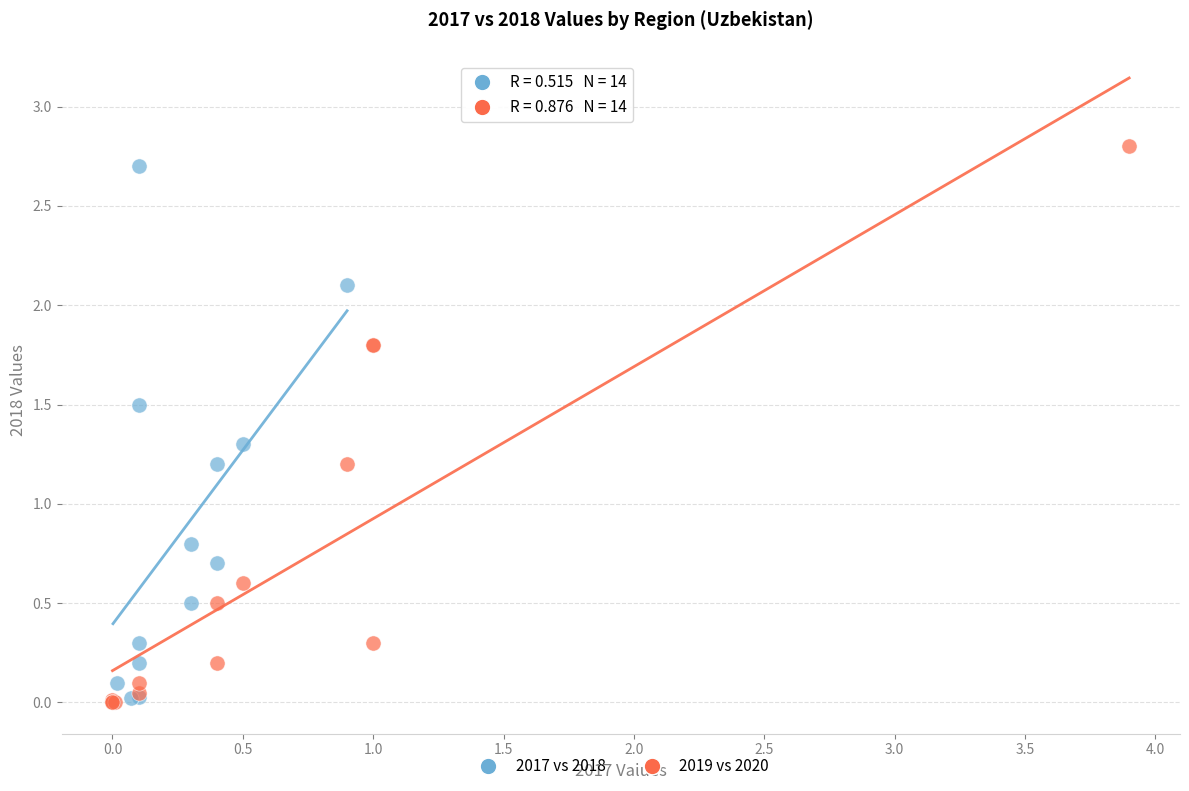

Which series reaches the maximum Y coordinate?

2019 vs 2020